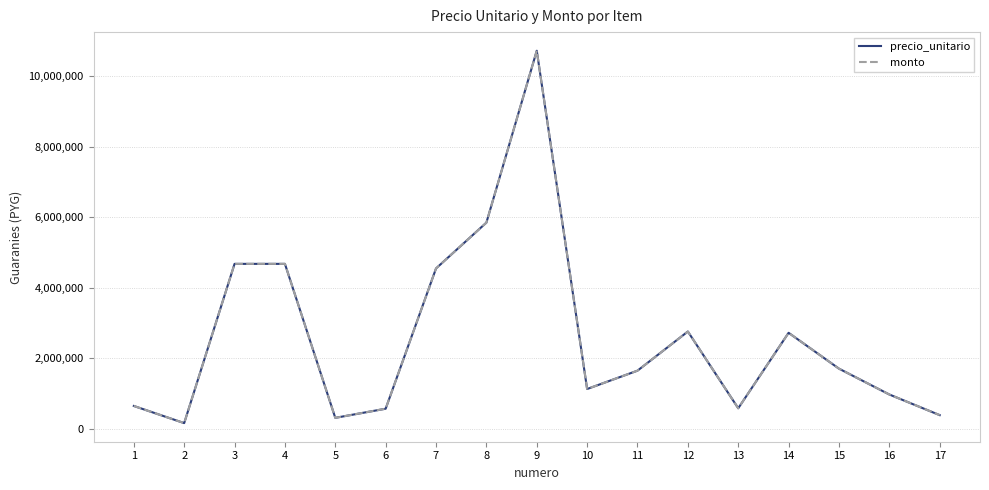

In monto, how many points are lower than both neighbors (excluding endpoints)?

4